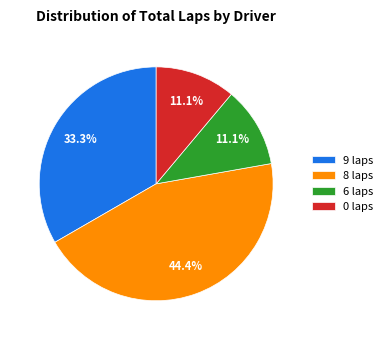

How many slices are in this pie chart?

4